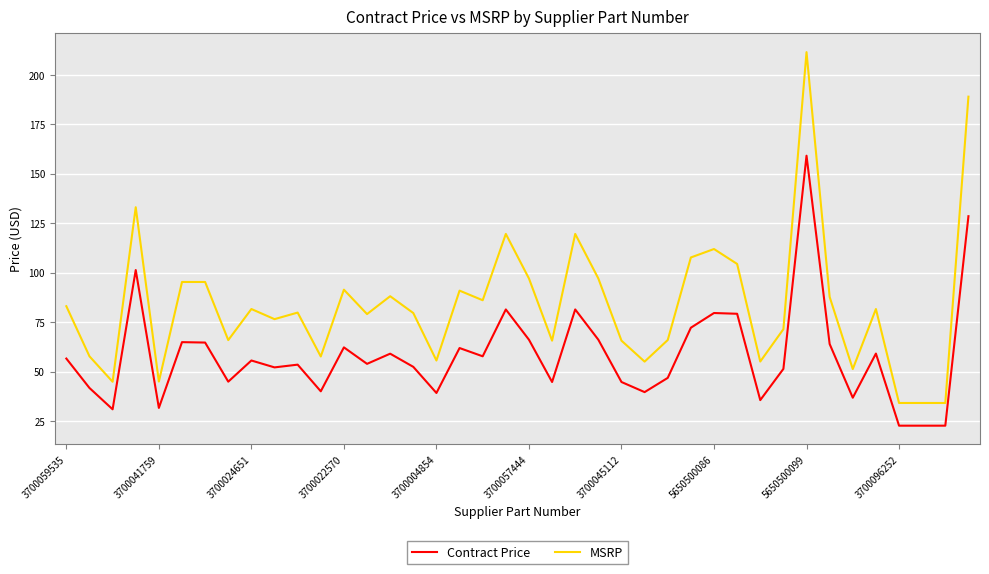

Which series has the largest total across all categories?

MSRP